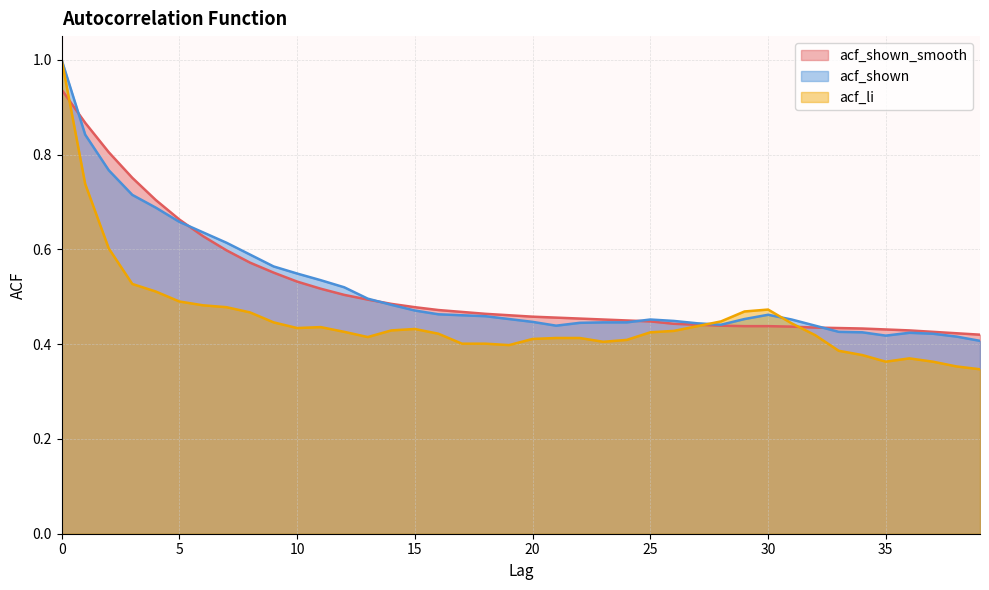

What is the maximum value shown in the chart?

1.0